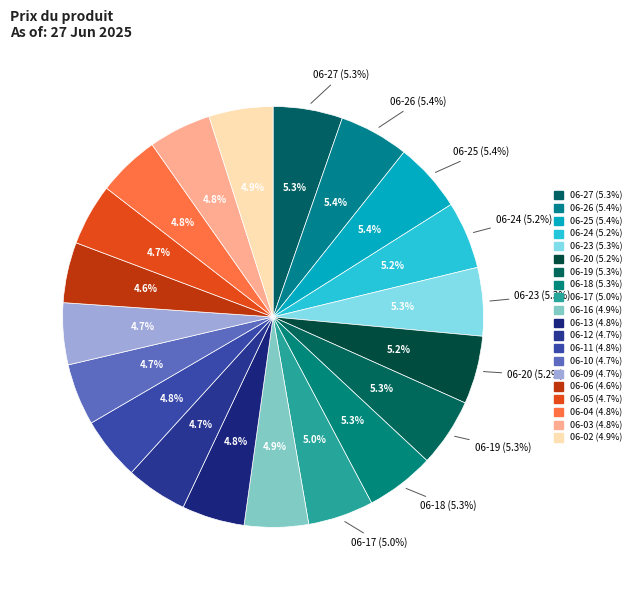

Count the number of slices in the pie.

20